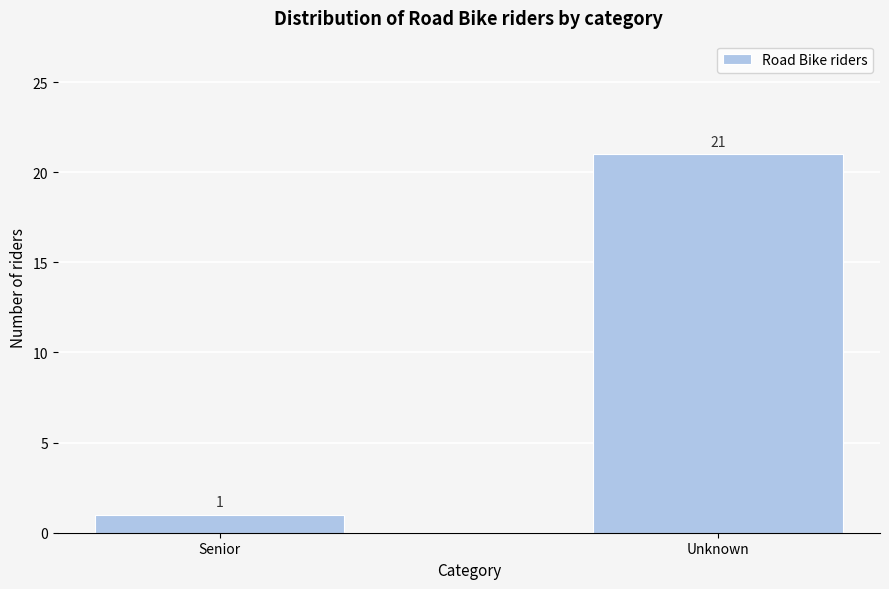

Reading left to right, what are all the values shown in this chart?

Senior=1	Unknown=21